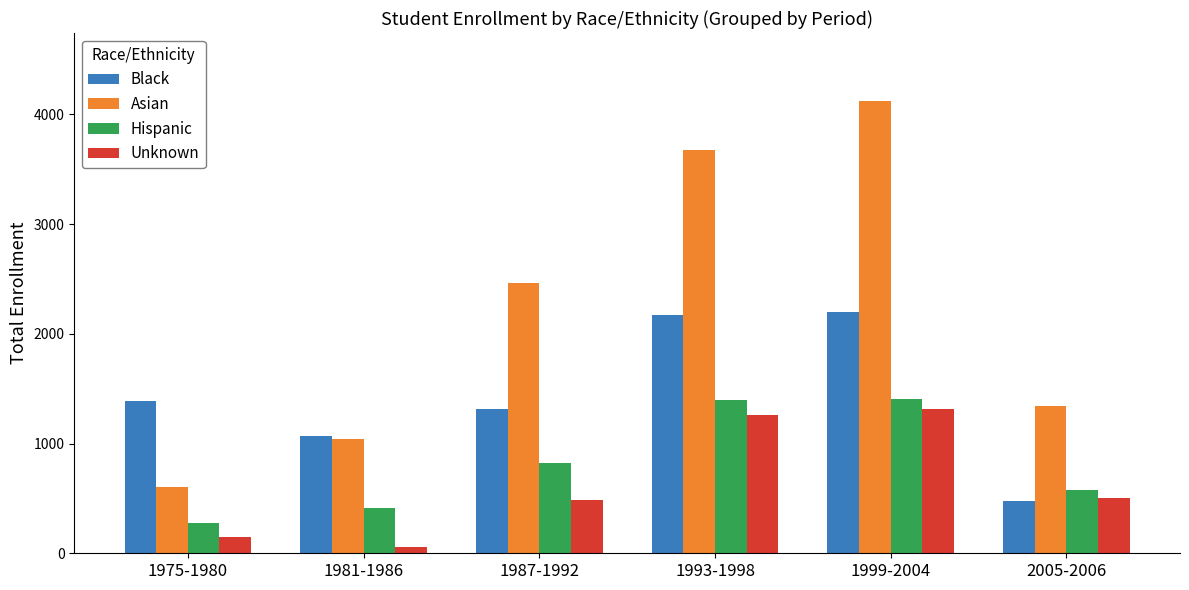

The value of Asian at 2005-2006 is 2366. True or false?

False